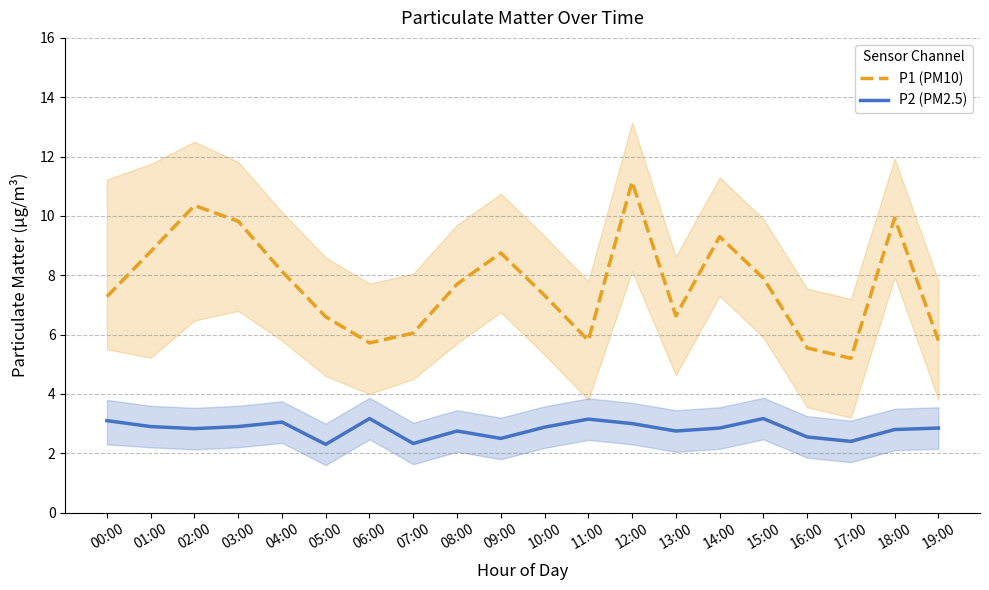

True or false: P1 (PM10) and P2 (PM2.5) intersect in this chart.

False